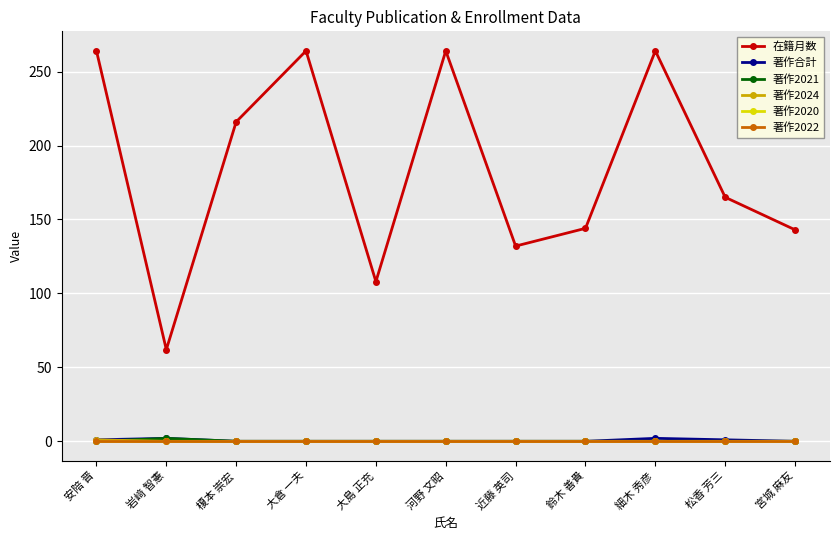

True or false: 著作合計 and 著作2020 intersect in this chart.

False